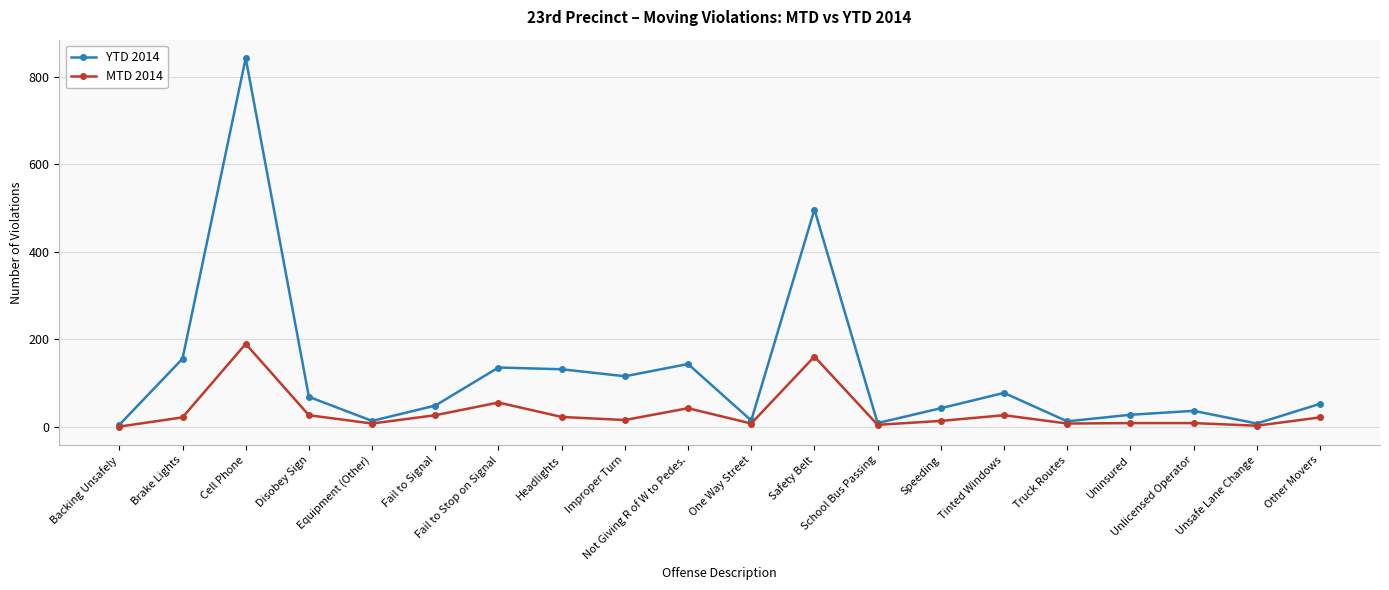

Which series has the widest spread of values?

YTD 2014